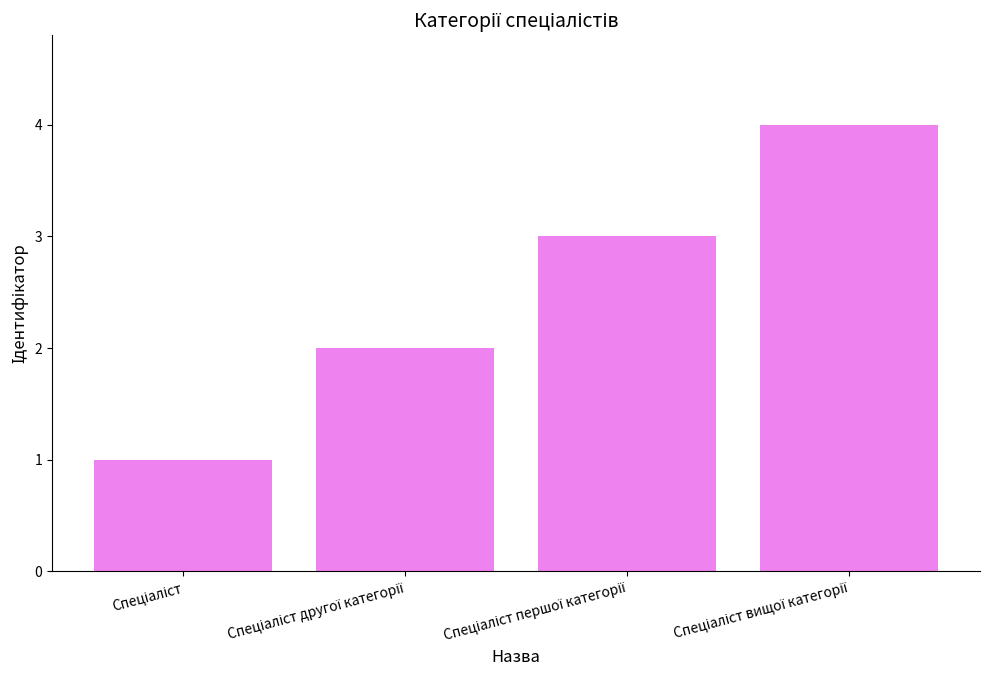

How many values are below 3?

2